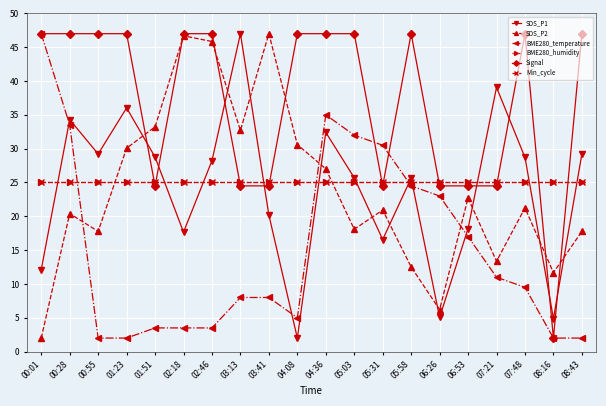

At 02:46, list the series in order from largest to smallest.

Signal, SDS_P2, SDS_P1, BME280_humidity, Min_cycle, BME280_temperature